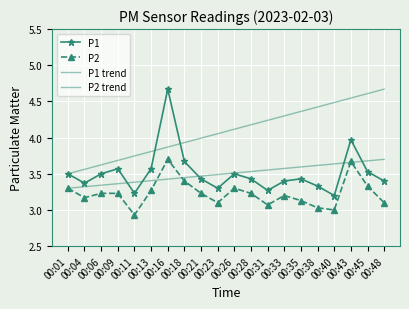

What is the sum of all P1 values?

70.3